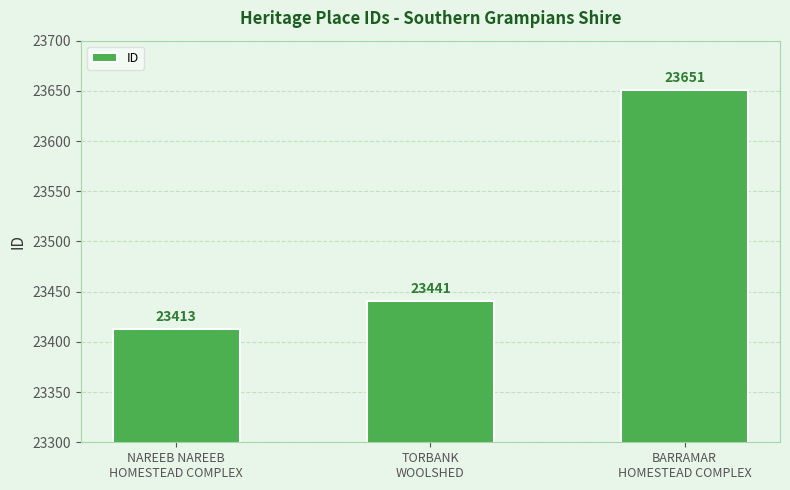

Does the chart contain stacked bars?

No